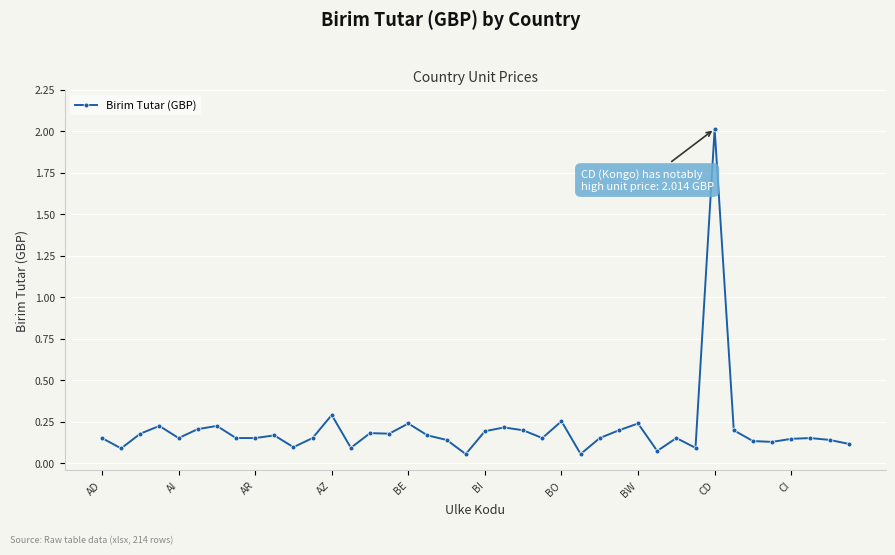

True or false: there are more than 2 points higher than both neighbors.

True